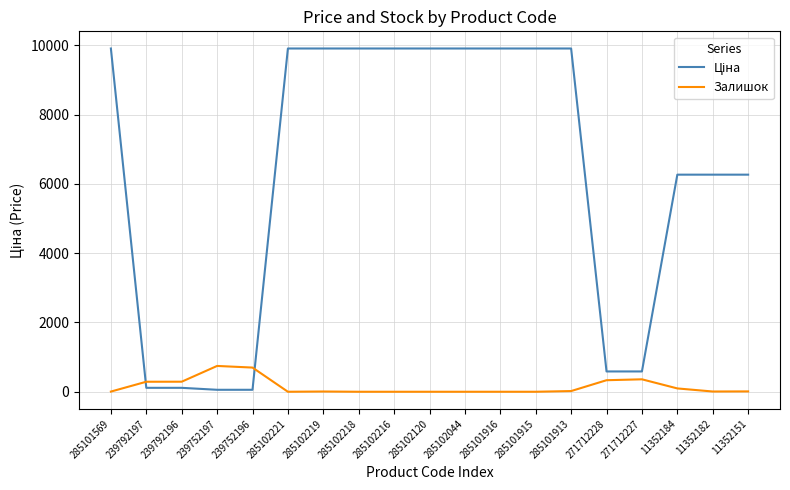

Is this an area chart (filled region under the line)?

No